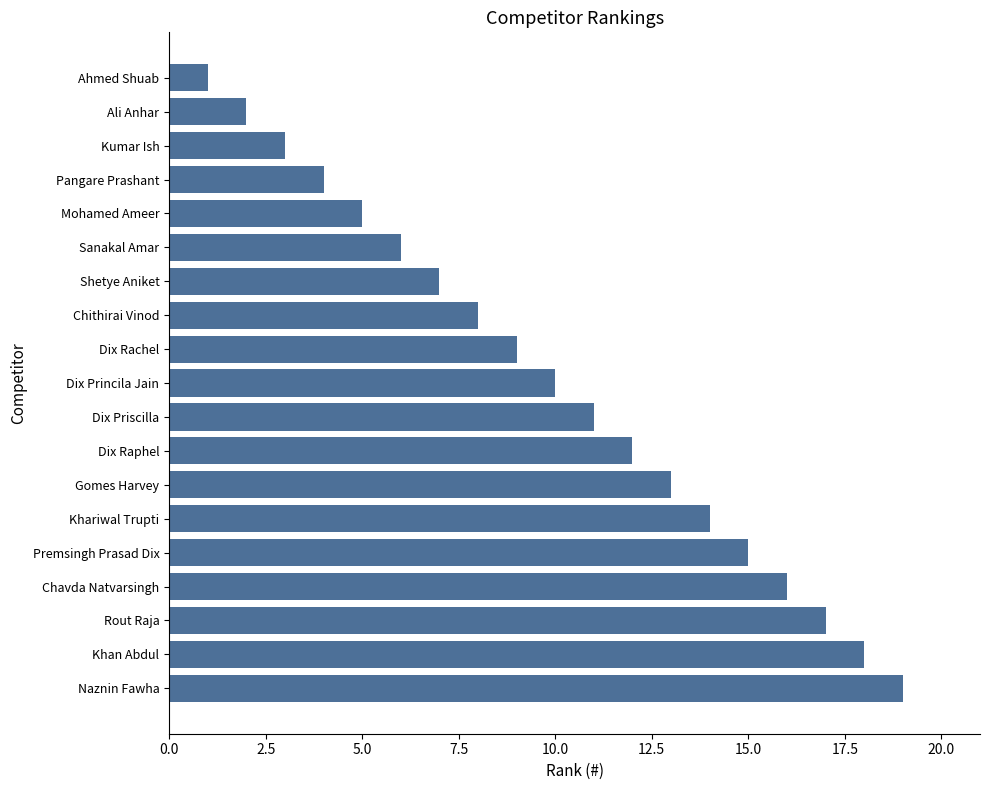

What is the difference between the values at Dix Raphel and Dix Rachel?

3